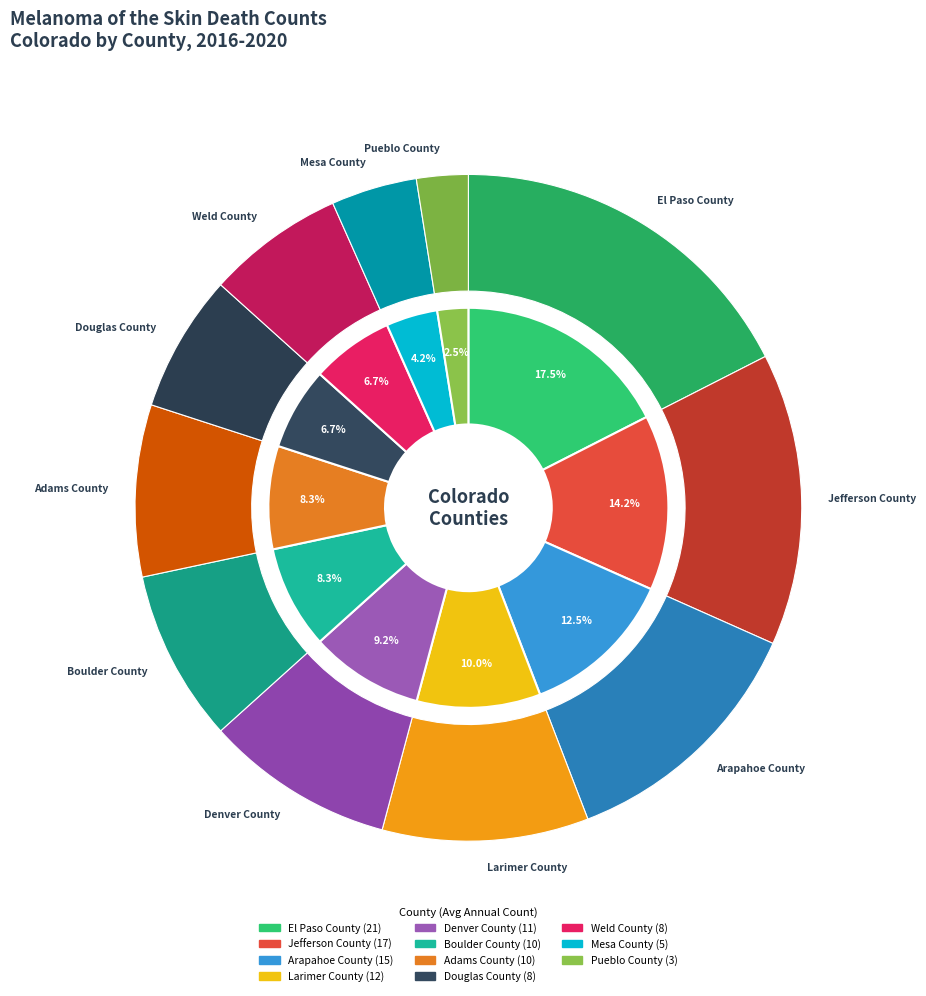

What is the change in value from Arapahoe County to Weld County?

-7